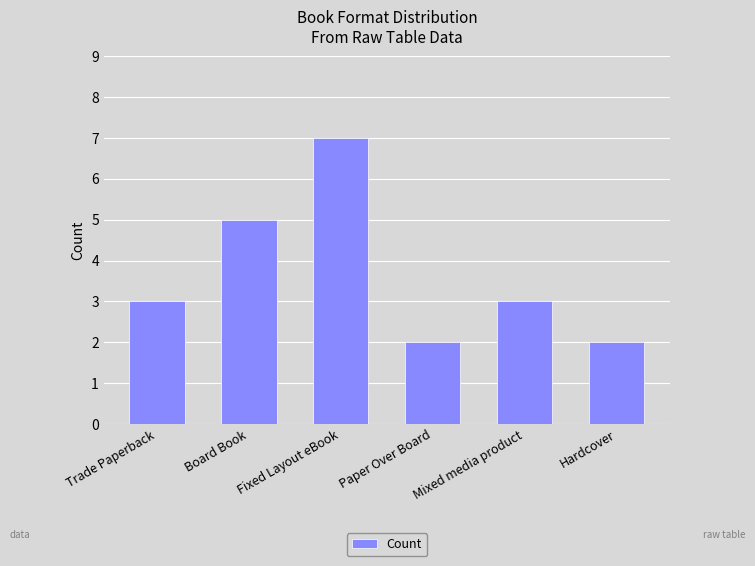

True or false: the data shows 2 at Fixed Layout eBook.

False